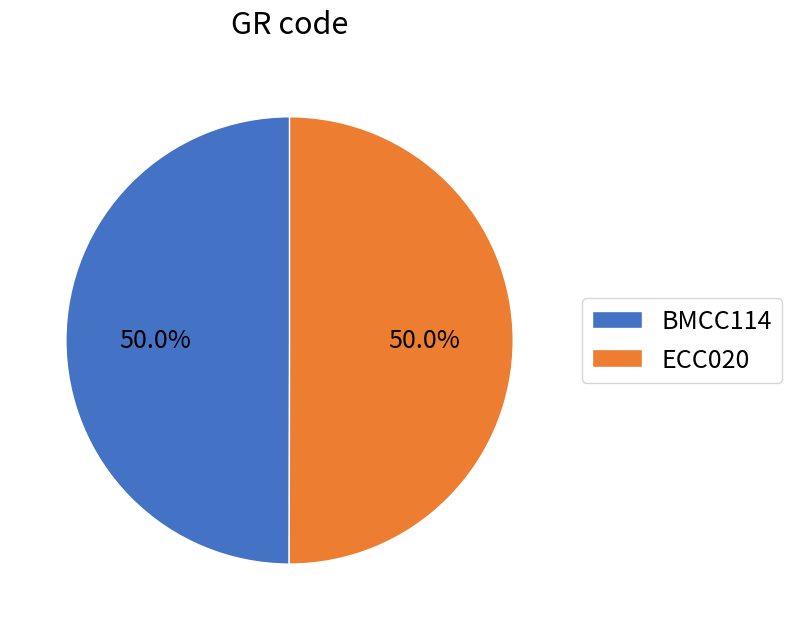

How much of the chart is everything except ECC020?

50.0%